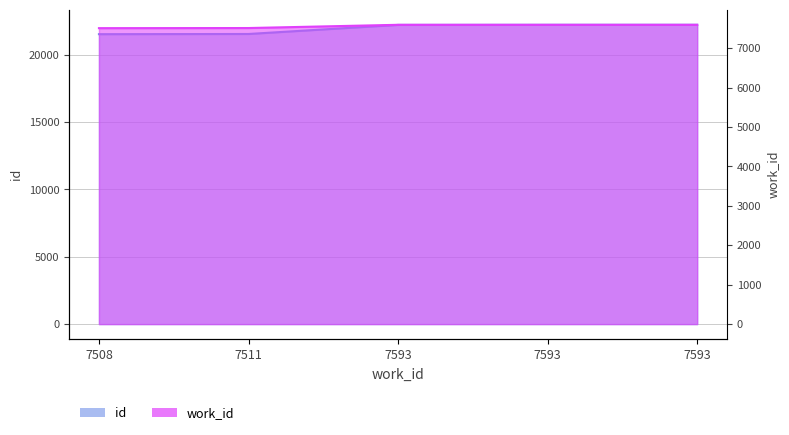

True or false: work_id has more than 1 points higher than both neighbors.

False